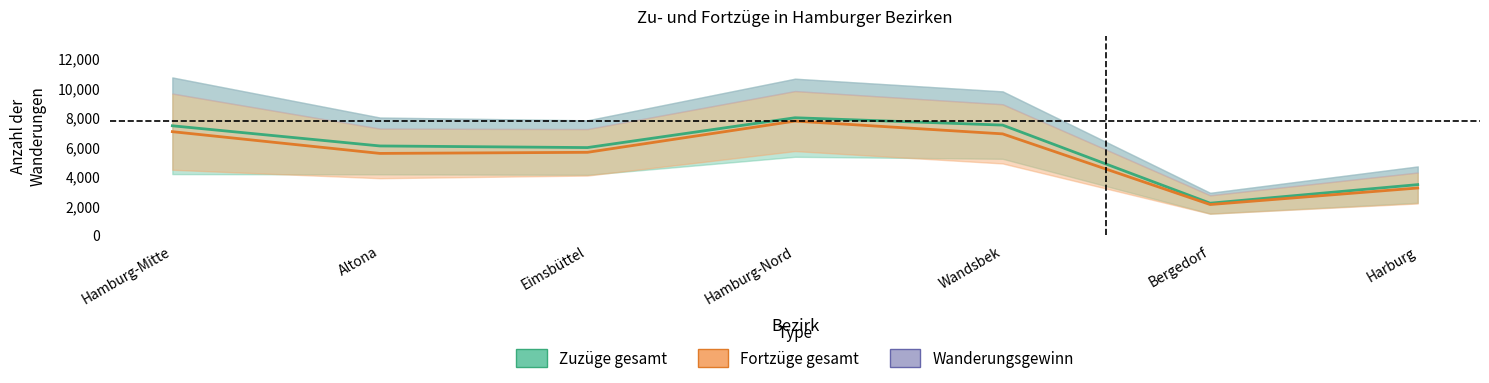

The value of Fortzüge Mitte at Altona is 5531.0. True or false?

True